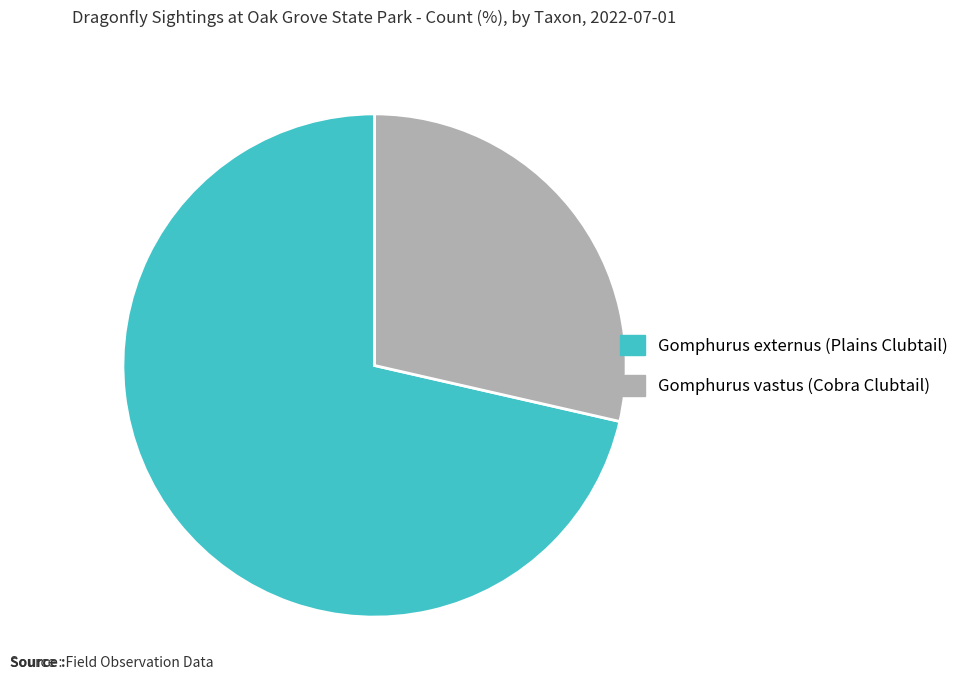

Rank the categories by value from lowest to highest.

Gomphurus vastus (Cobra Clubtail), Gomphurus externus (Plains Clubtail)